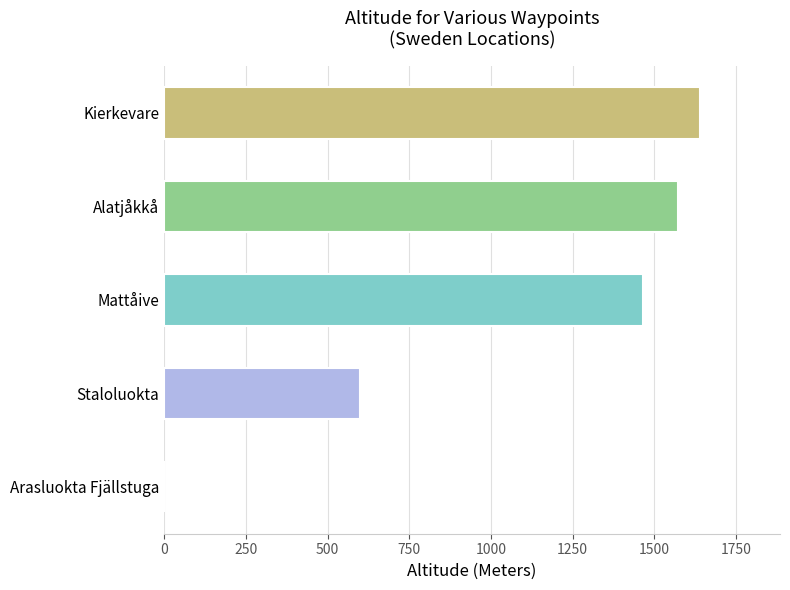

Where is the data nearest to the value 819?

Staloluokta